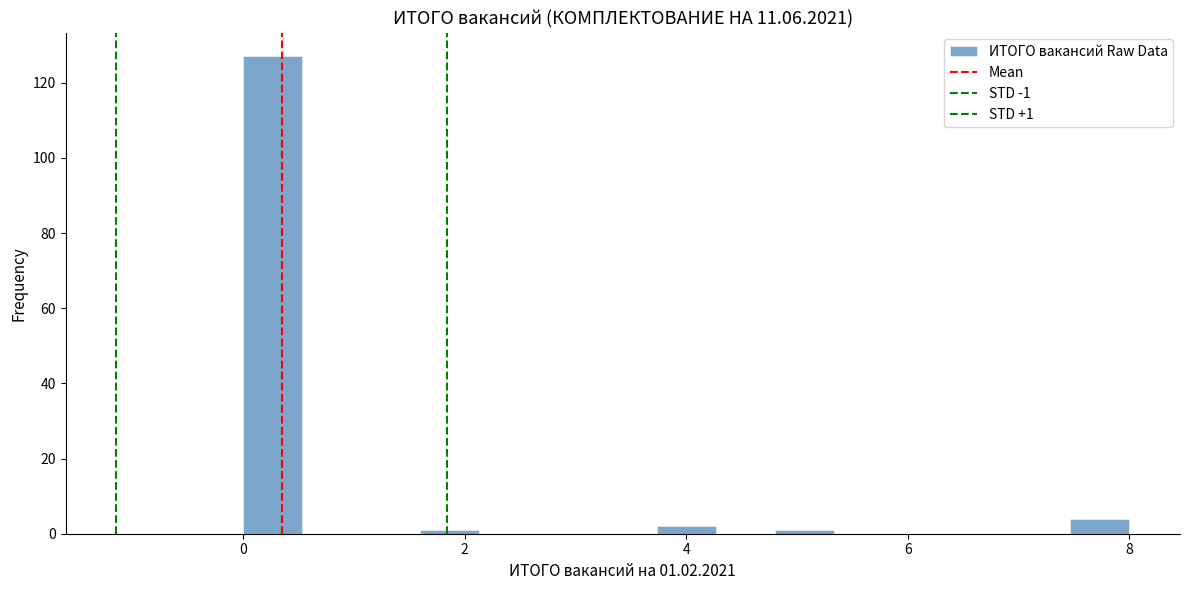

Read against the x-axis, roughly where is the centre of the tallest bar?

0.2